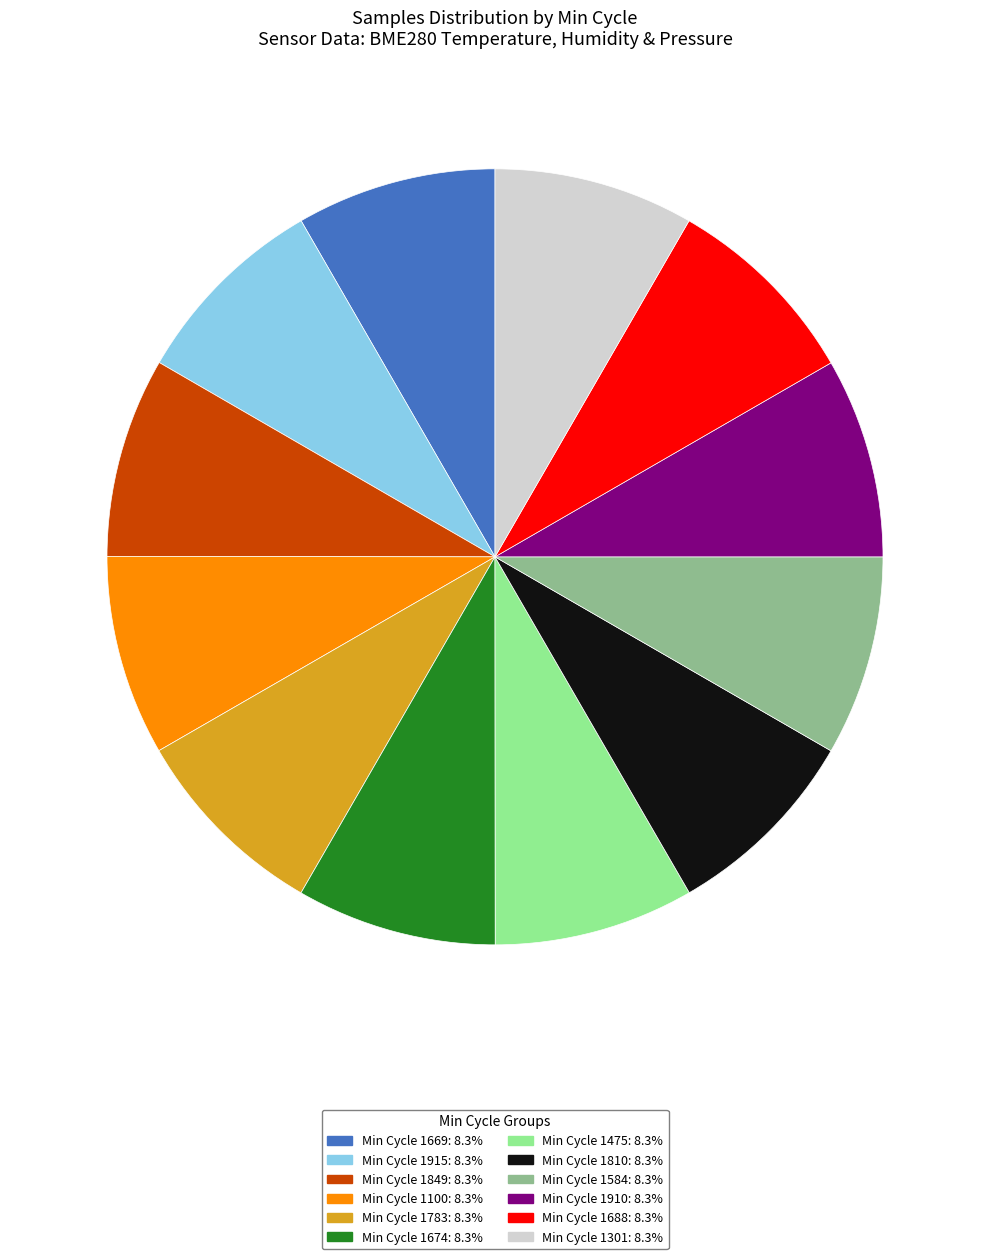

Is there any slice that represents more than half of the pie?

No